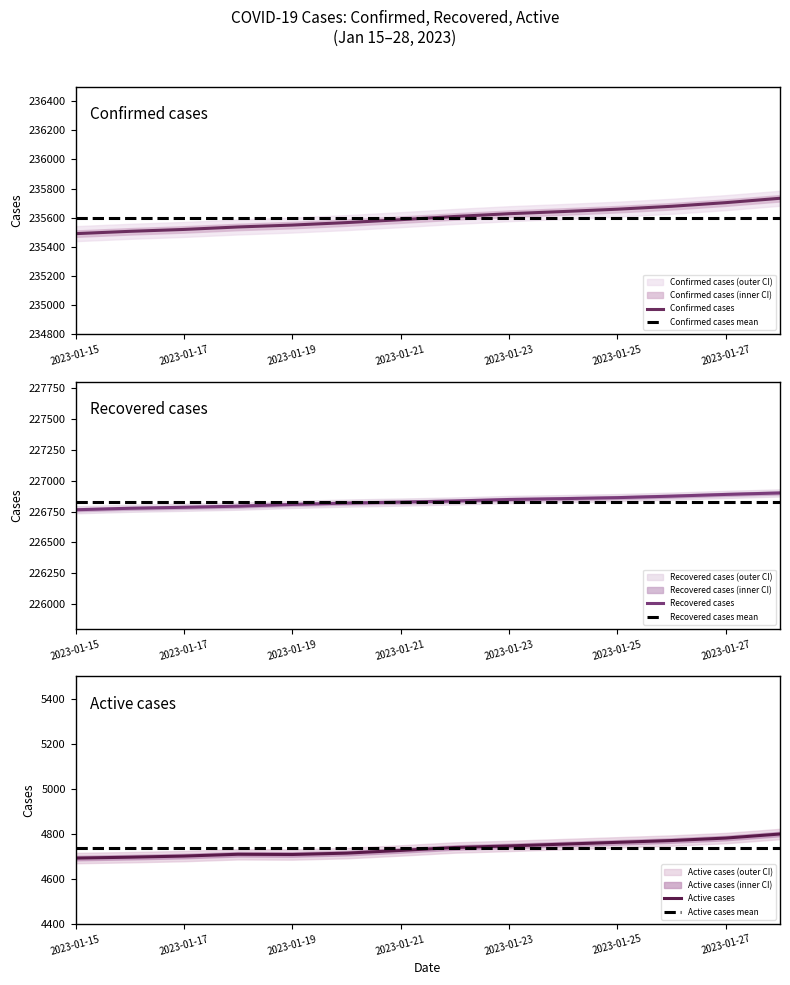

Between 2023-01-16 and 2023-01-19, which series saw the biggest shift?

Confirmed cases